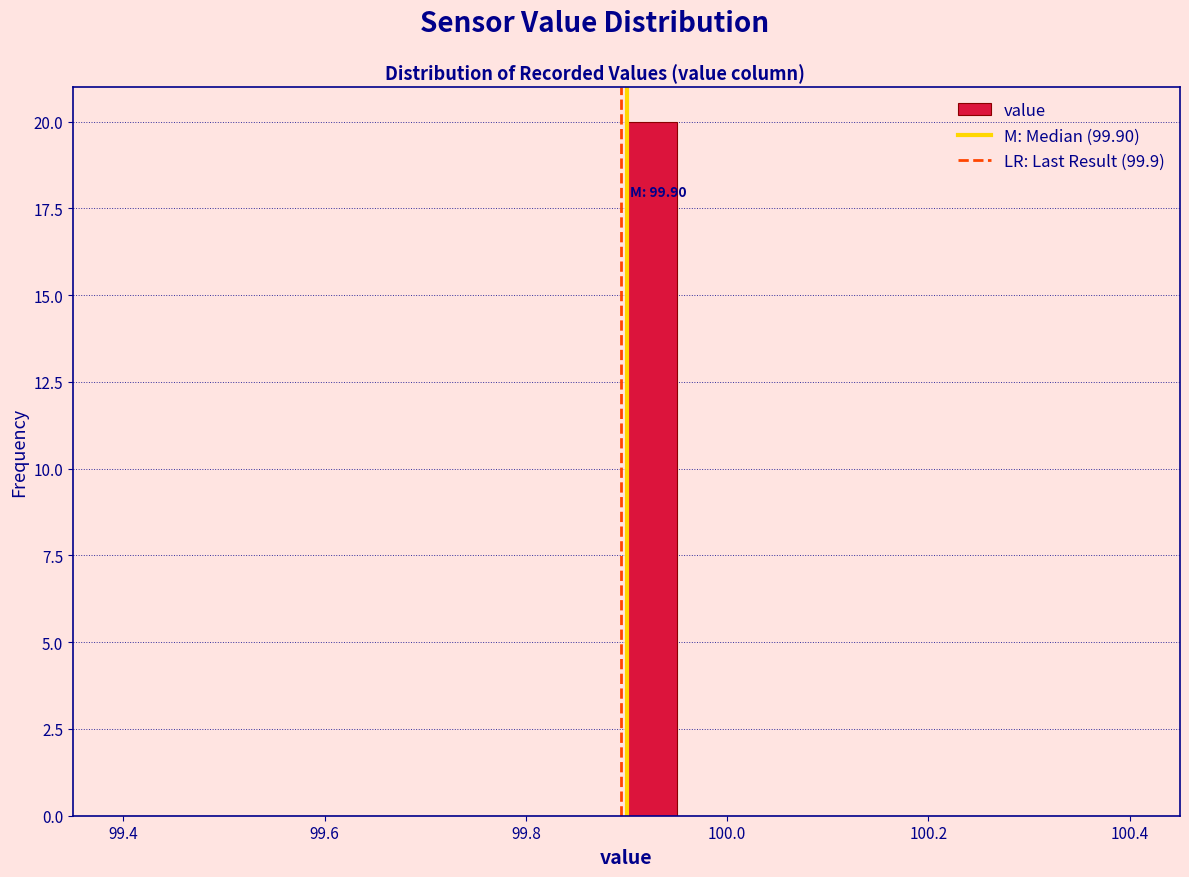

Around what value on the x-axis is the tallest bar? Give the approximate position of its centre, as read against the axis.

99.92